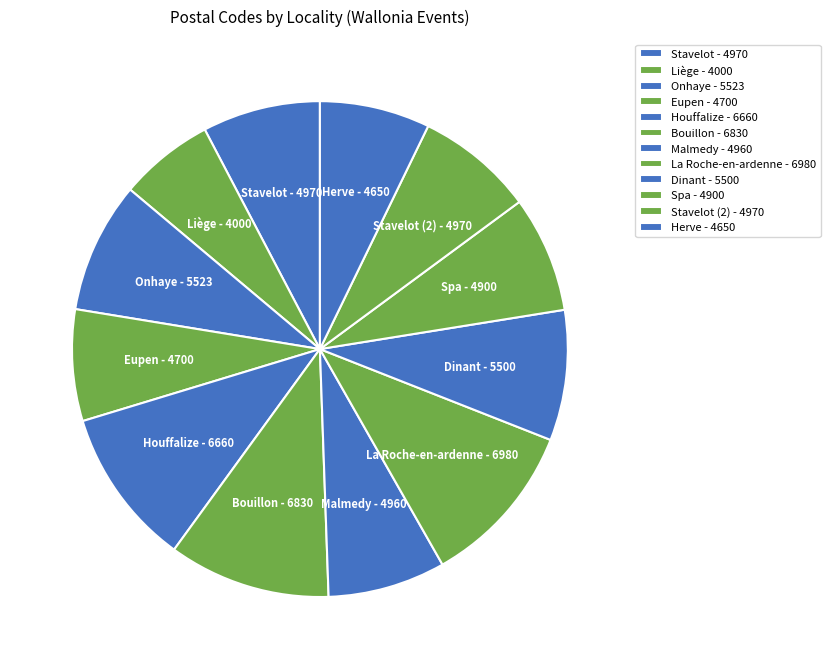

Is the sum of Liège - 4000 and Houffalize - 6660 greater than half?

No